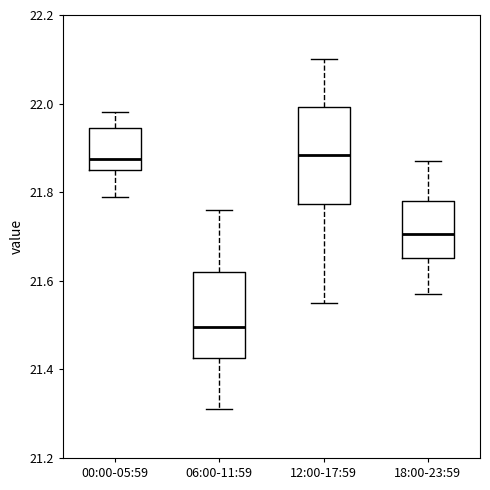

Which box is the tallest, from its lower edge to its upper edge?

12:00-17:59